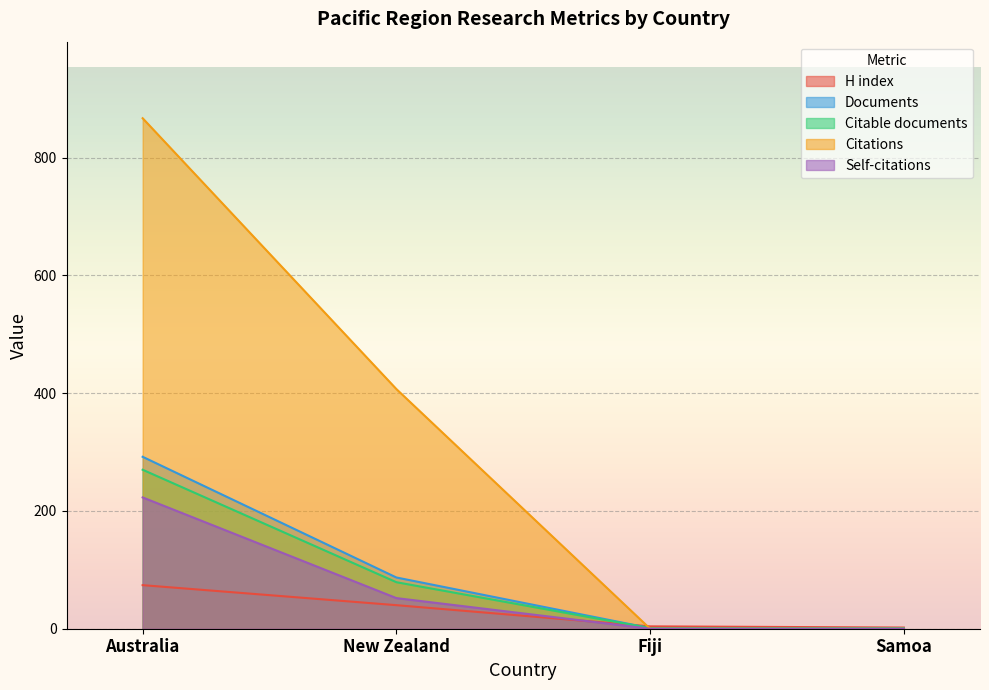

How many lines are shown in the chart?

5